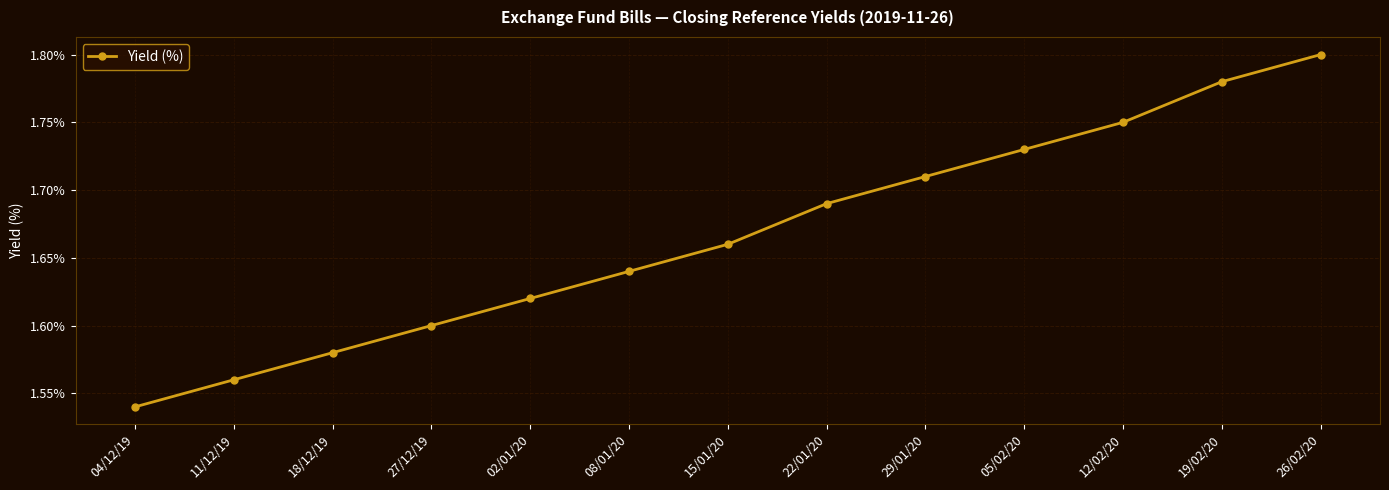

Is this an area chart (filled region under the line)?

No